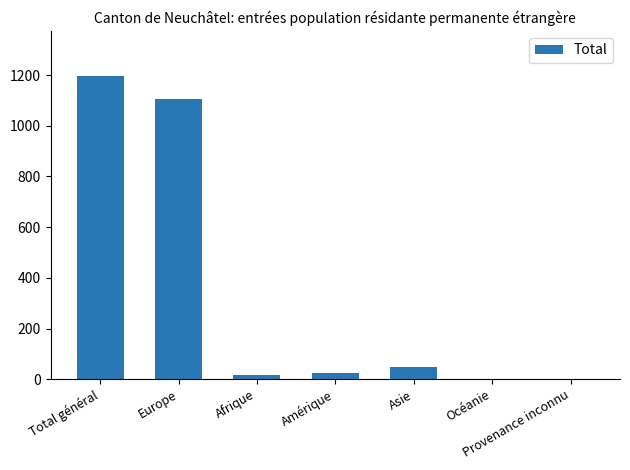

The chart shows a value of 1195 at Total général. True or false?

True